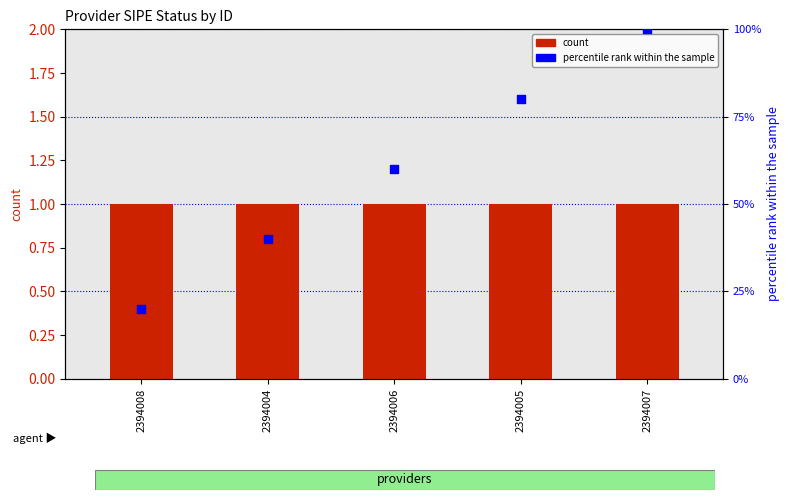

At how many categories does at least one series exceed 21?

4